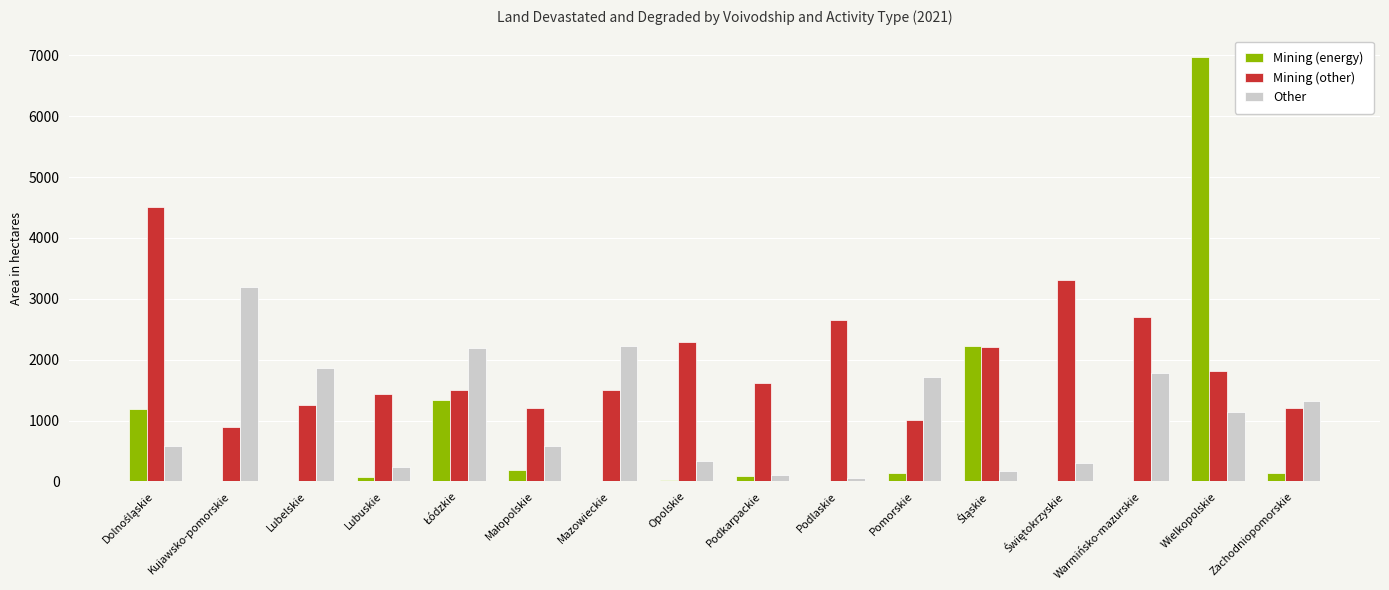

At which category is the sum across all series the highest?

Wielkopolskie